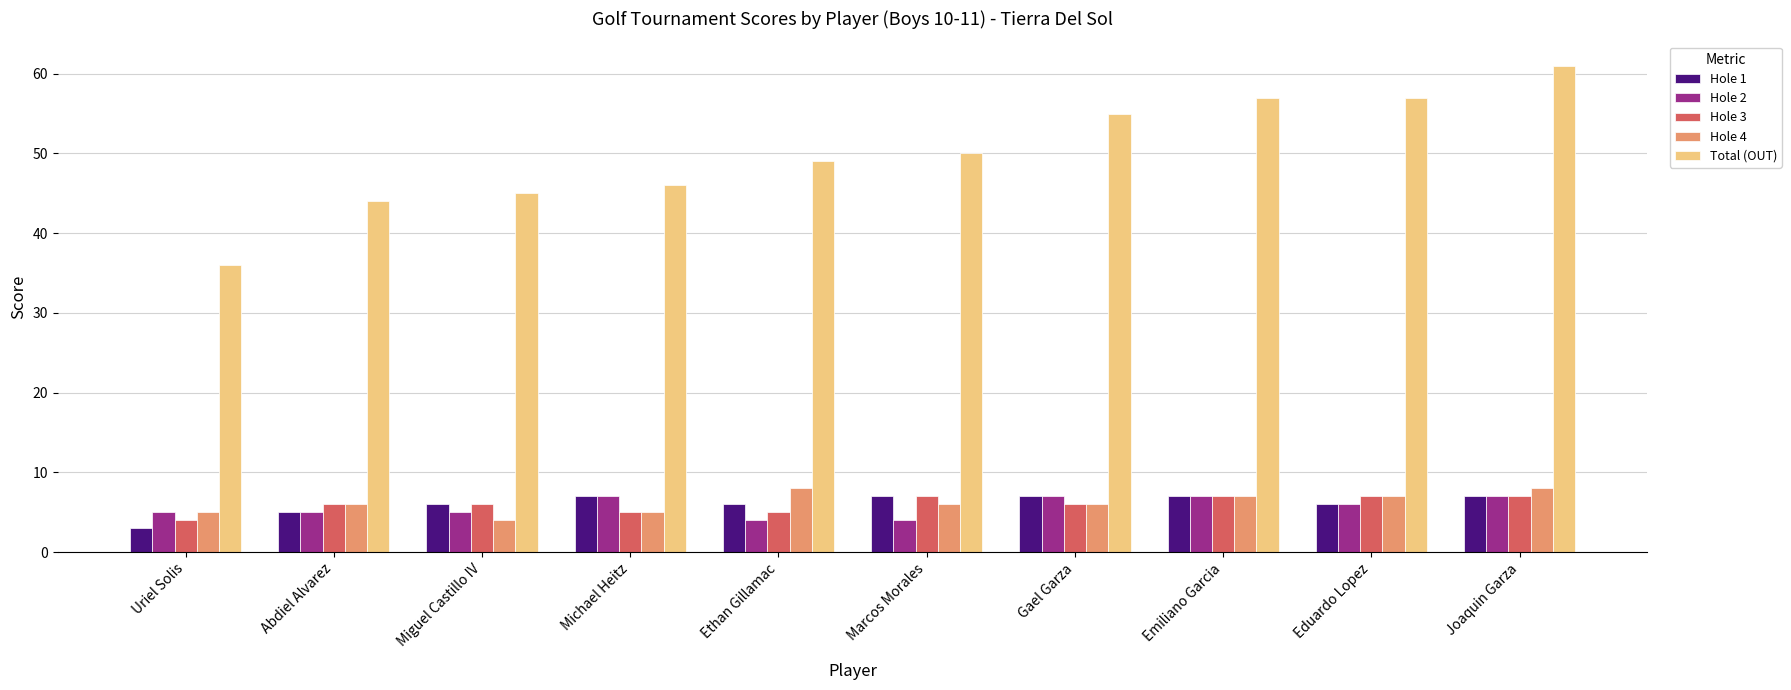

What is the label of the 2nd bar from the right?

Eduardo Lopez